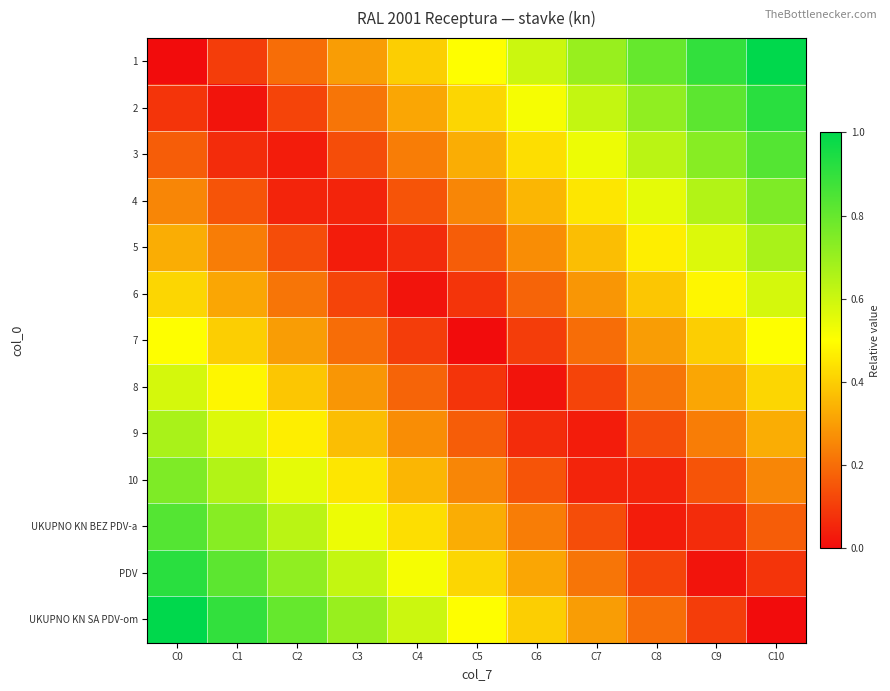

Which has a higher value, C3 or C6?

C6